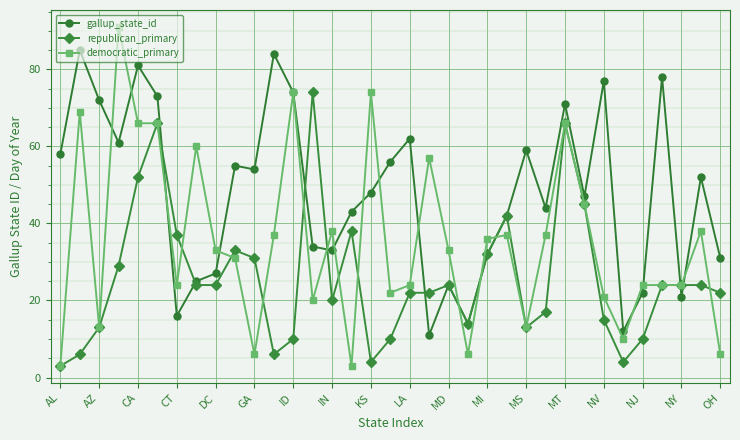

True or false: democratic_primary and gallup_state_id cross at least once.

True